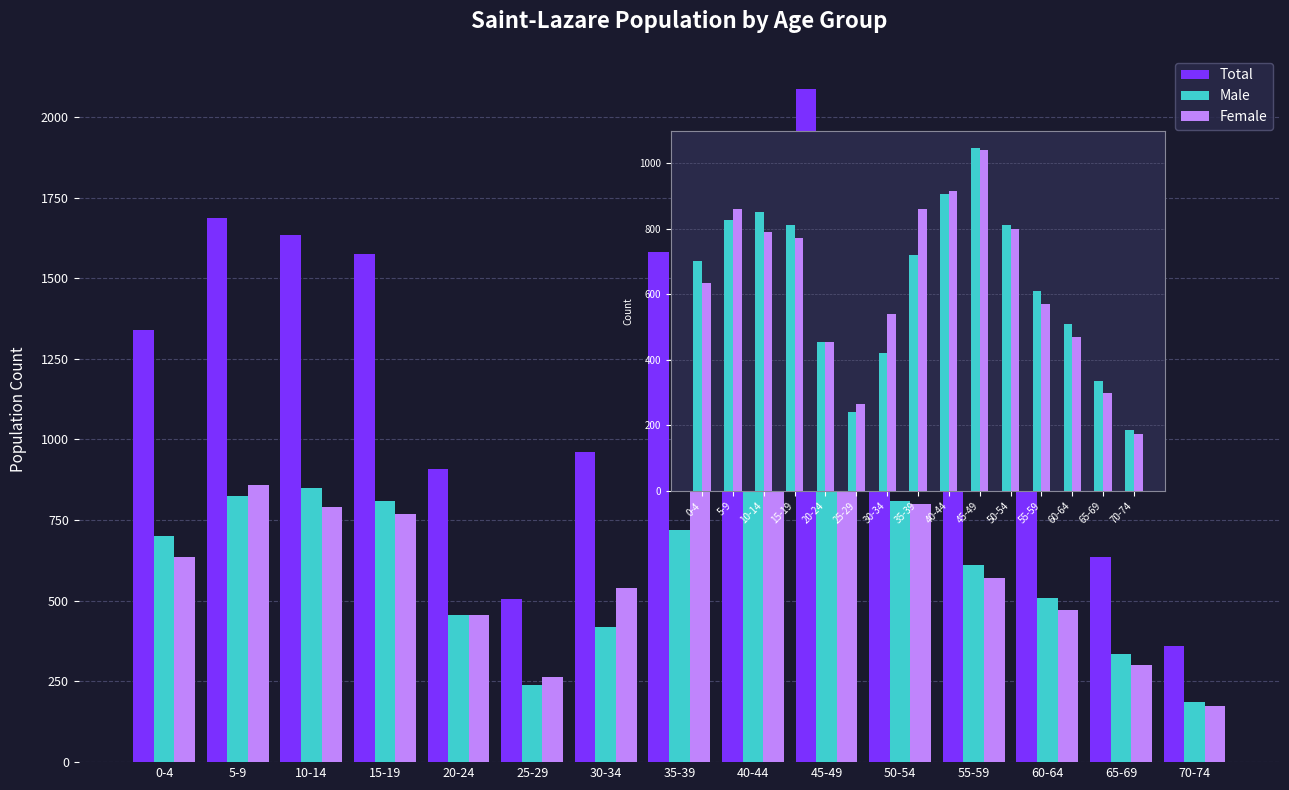

What value does the Total series have at 25-29, to the nearest 100?

500